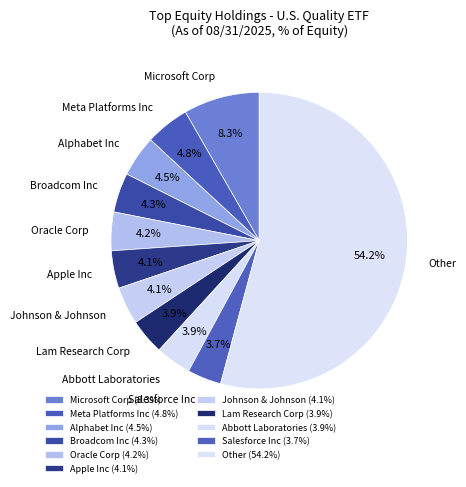

Count the number of slices in the pie.

11